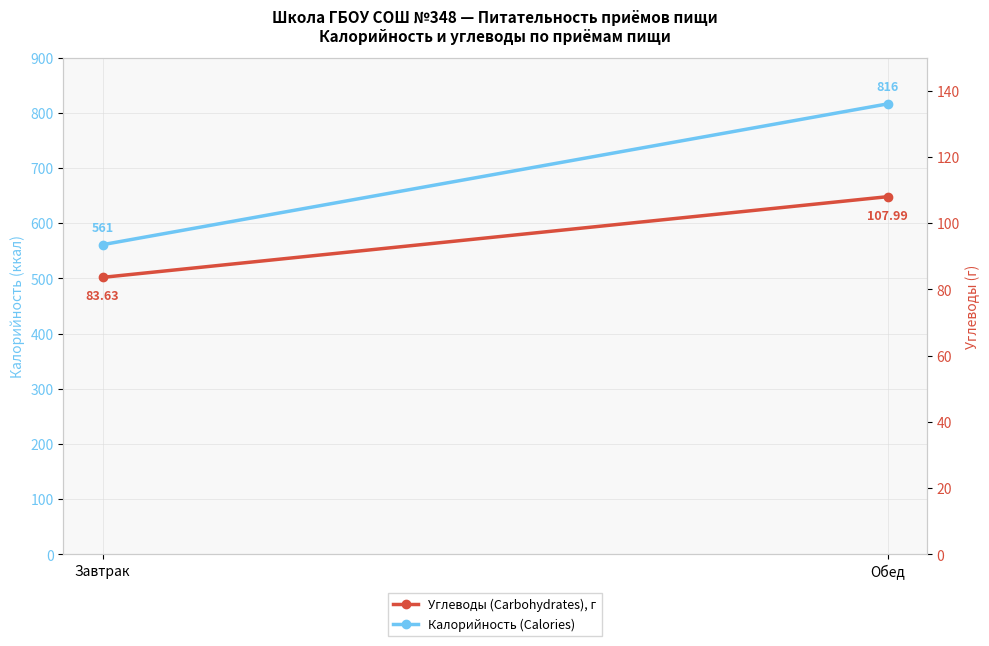

What is the total value across all series at Завтрак?

644.6